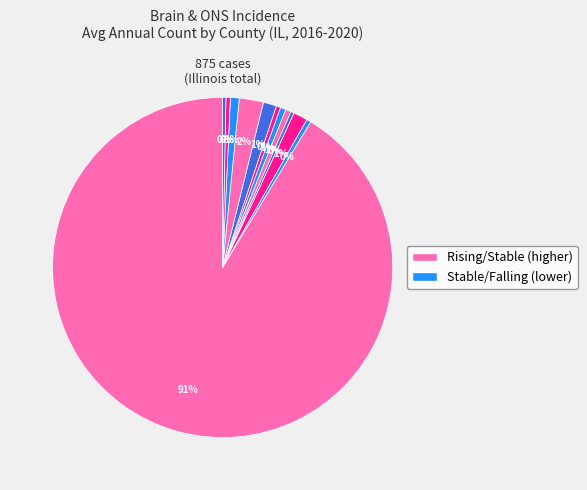

How many segments does this pie chart have?

12